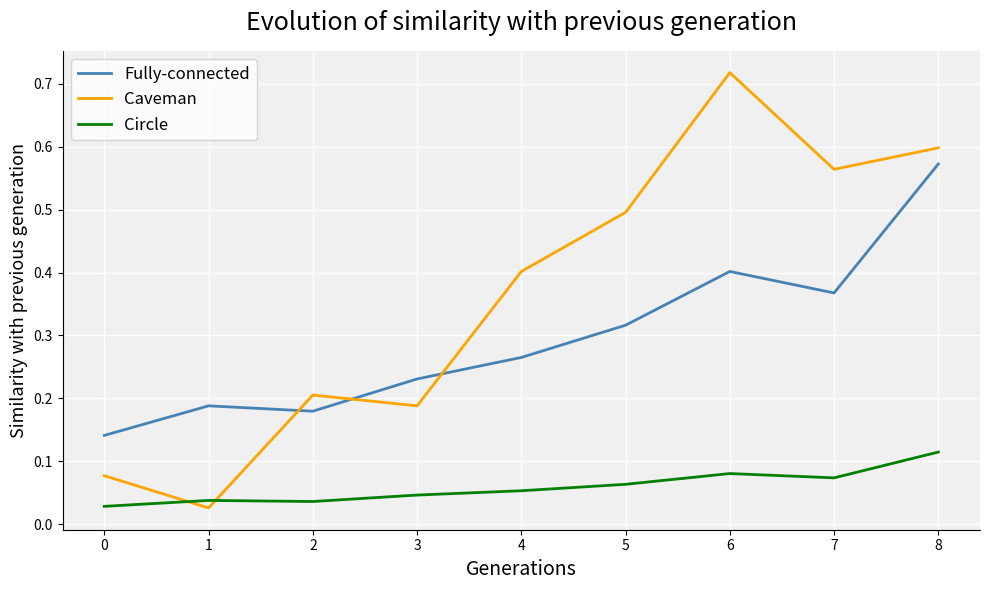

How many lines are shown in the chart?

3